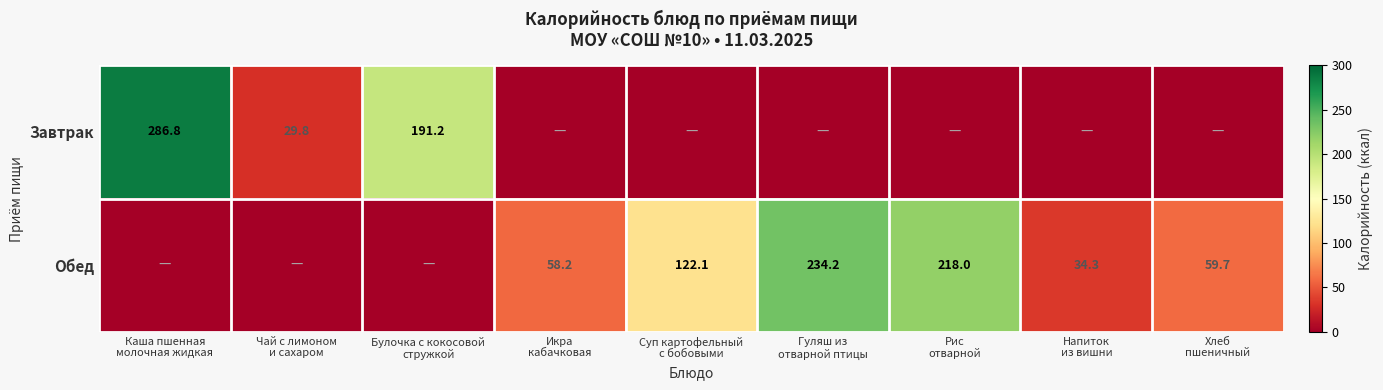

At how many categories does at least one series exceed 152?

4